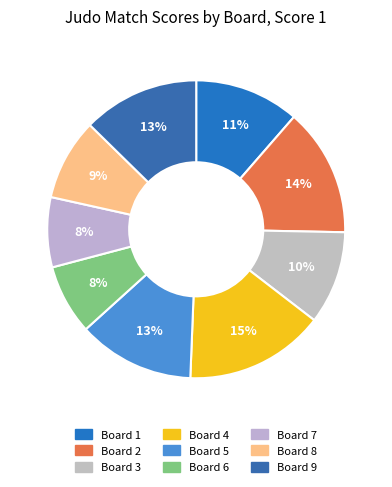

Count the number of slices in the pie.

9